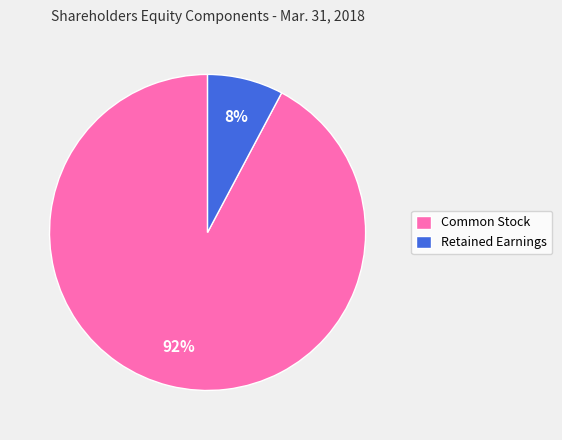

To the nearest percent, what percentage of the pie is Retained Earnings?

8%